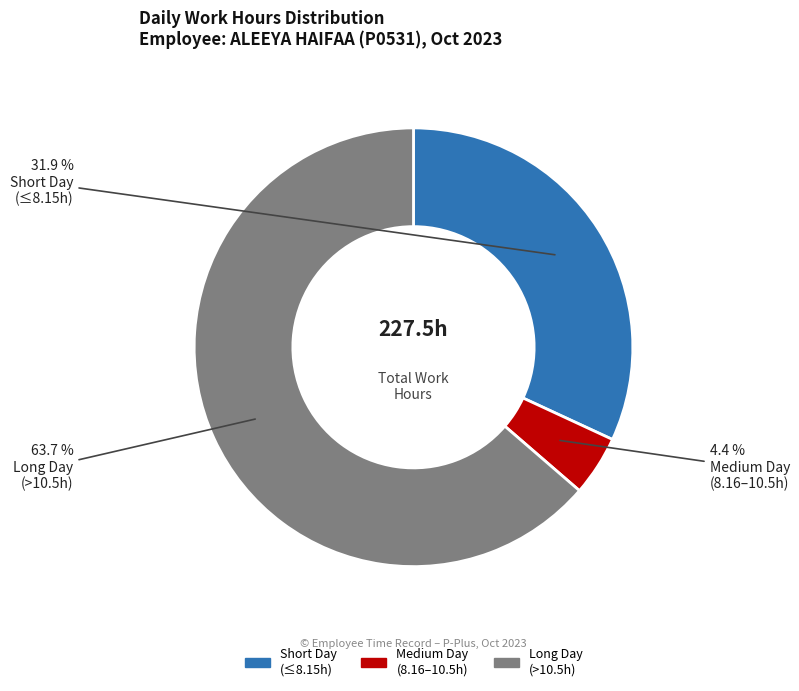

Does any single category account for the majority?

Yes